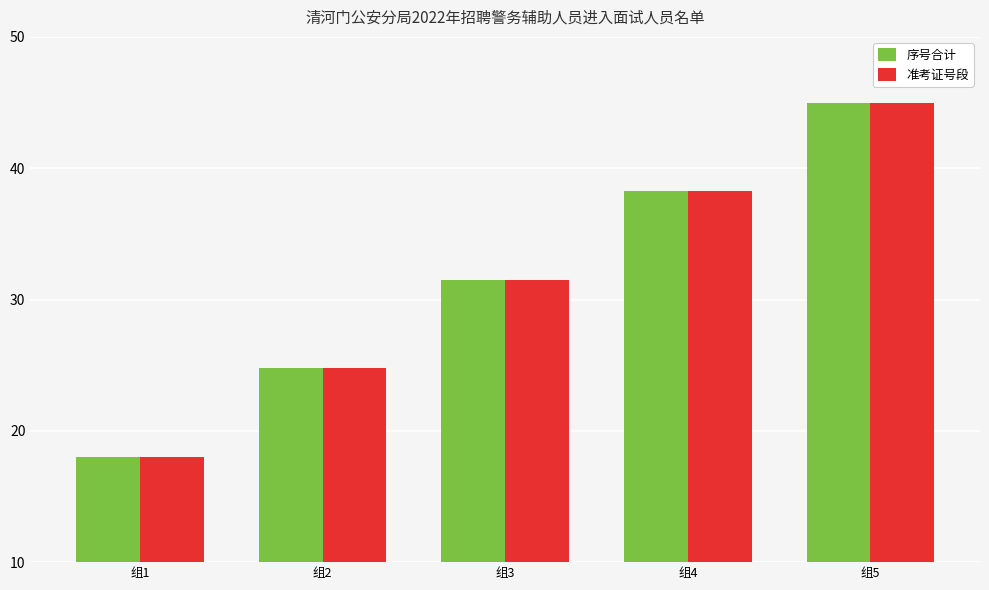

What are all the series names shown in the legend?

序号合计, 准考证号段